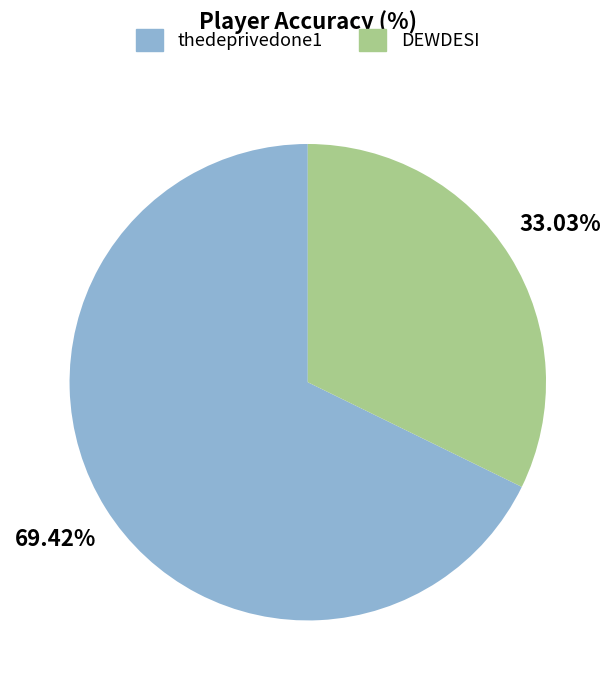

What is the change in value from thedeprivedone1 to DEWDESI?

-36.4